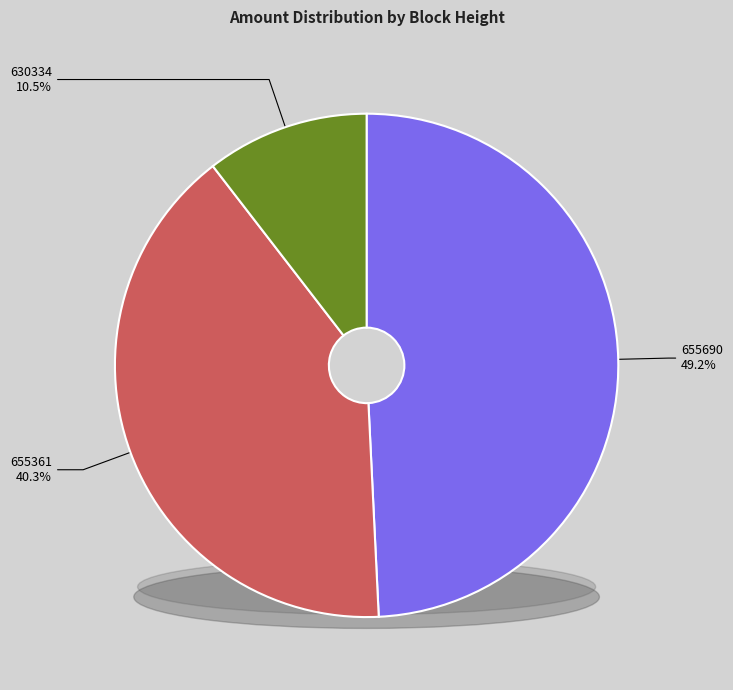

To the nearest percent, what is the average slice percentage?

33%